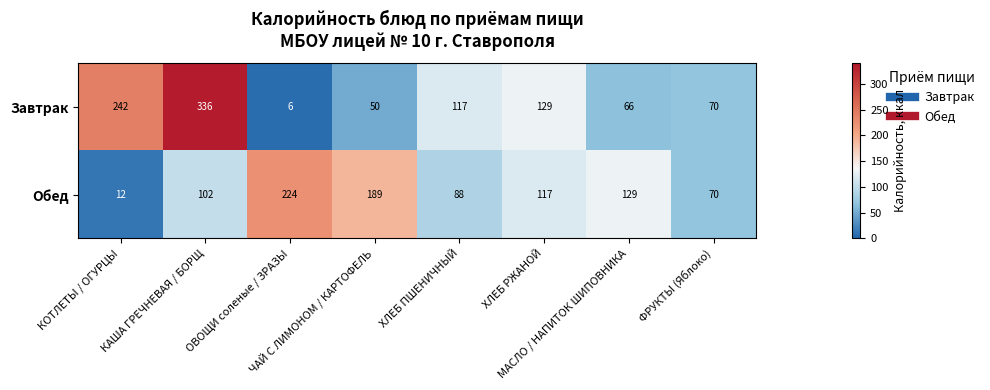

Between МАСЛО / НАПИТОК ШИПОВНИКА and ФРУКТЫ (Яблоко), which series saw the biggest shift?

Обед